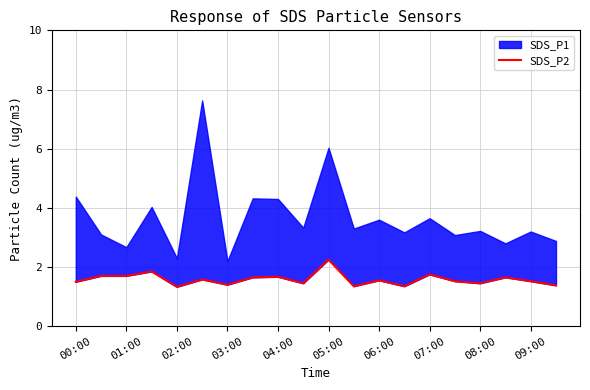

What is the difference between the maximum and minimum values?

0.9